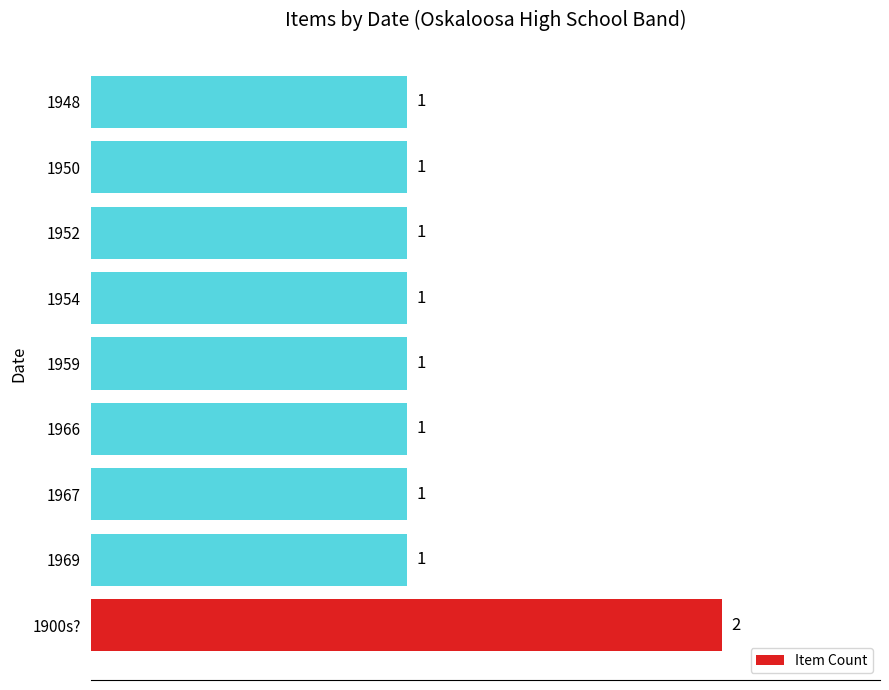

Reading bottom to top, what are all the values shown in this chart?

2	1	1	1	1	1	1	1	1